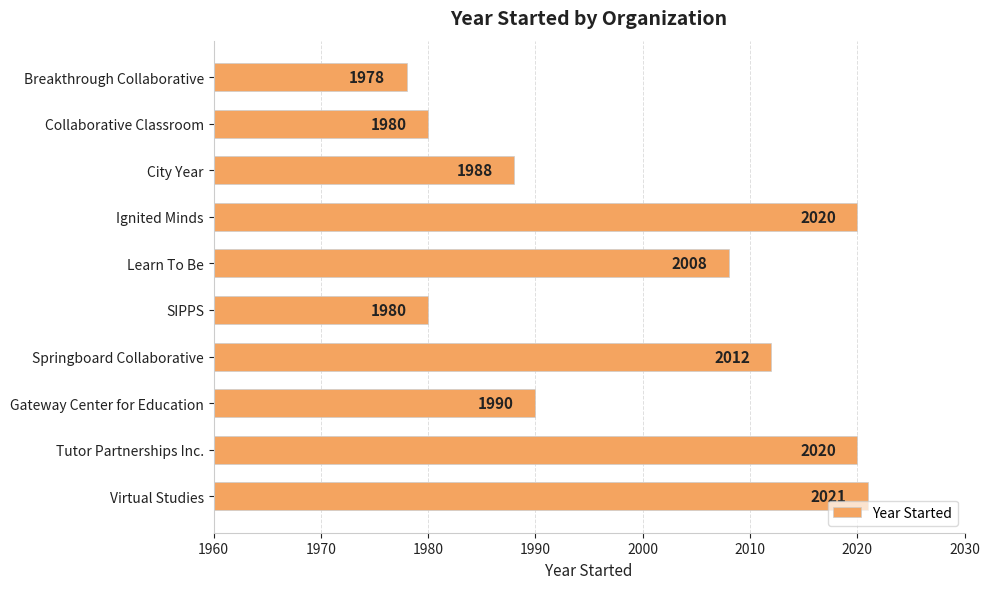

What is the average value?

2000